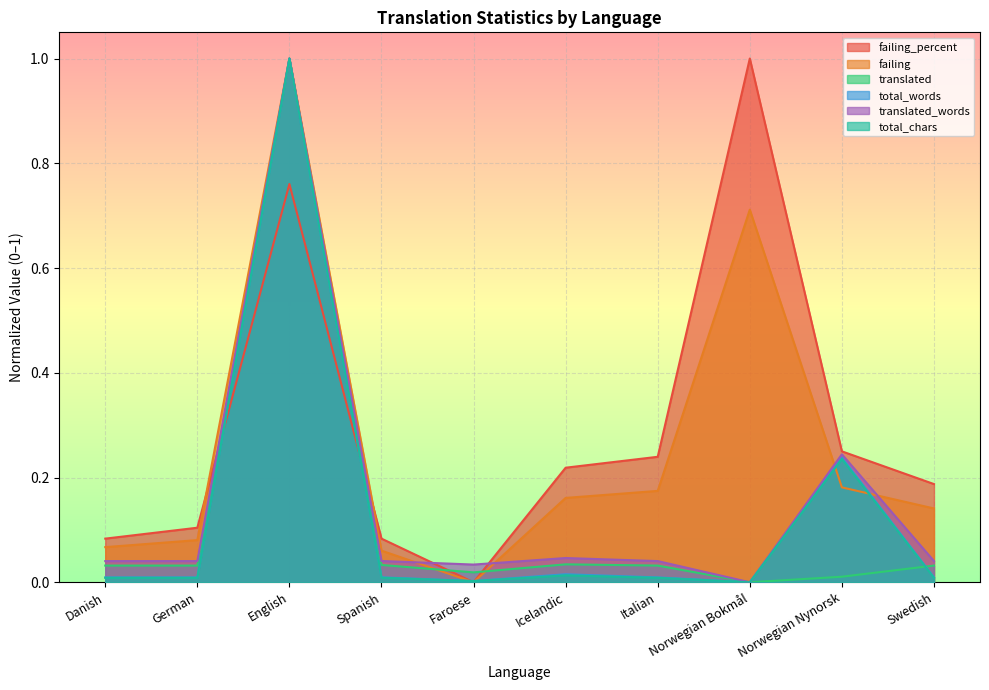

Which series has the largest range (max minus min)?

failing